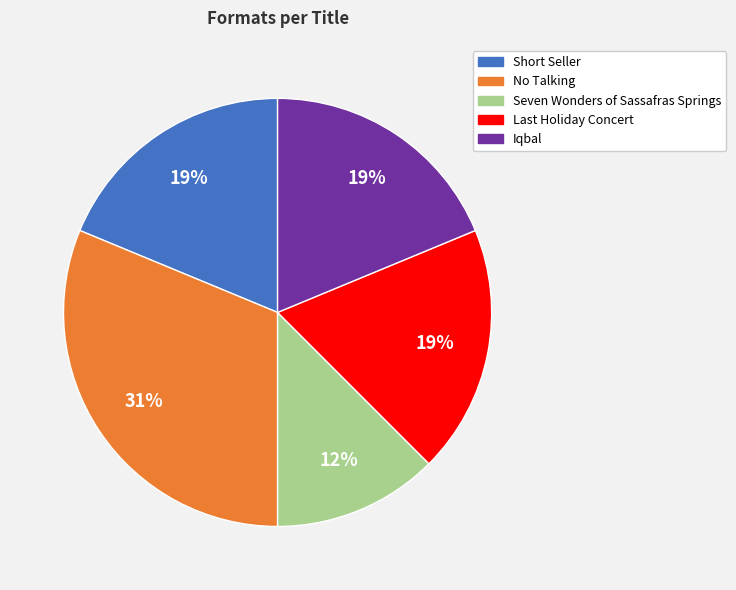

To the nearest percent, what portion does Iqbal represent?

19%